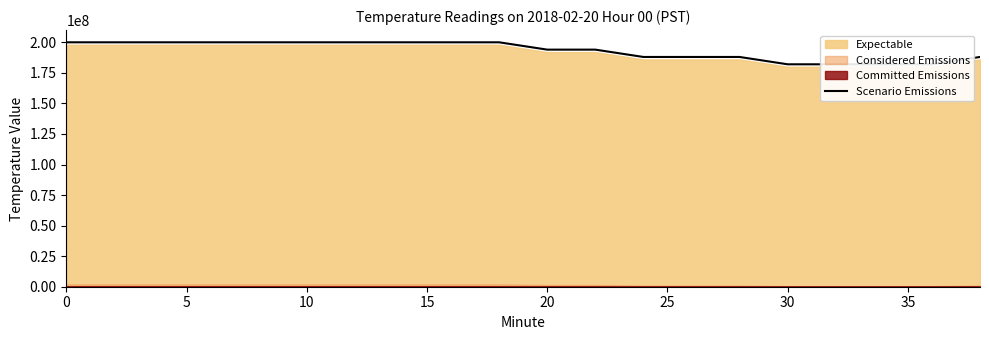

What is the minimum value shown in the chart?

182000000